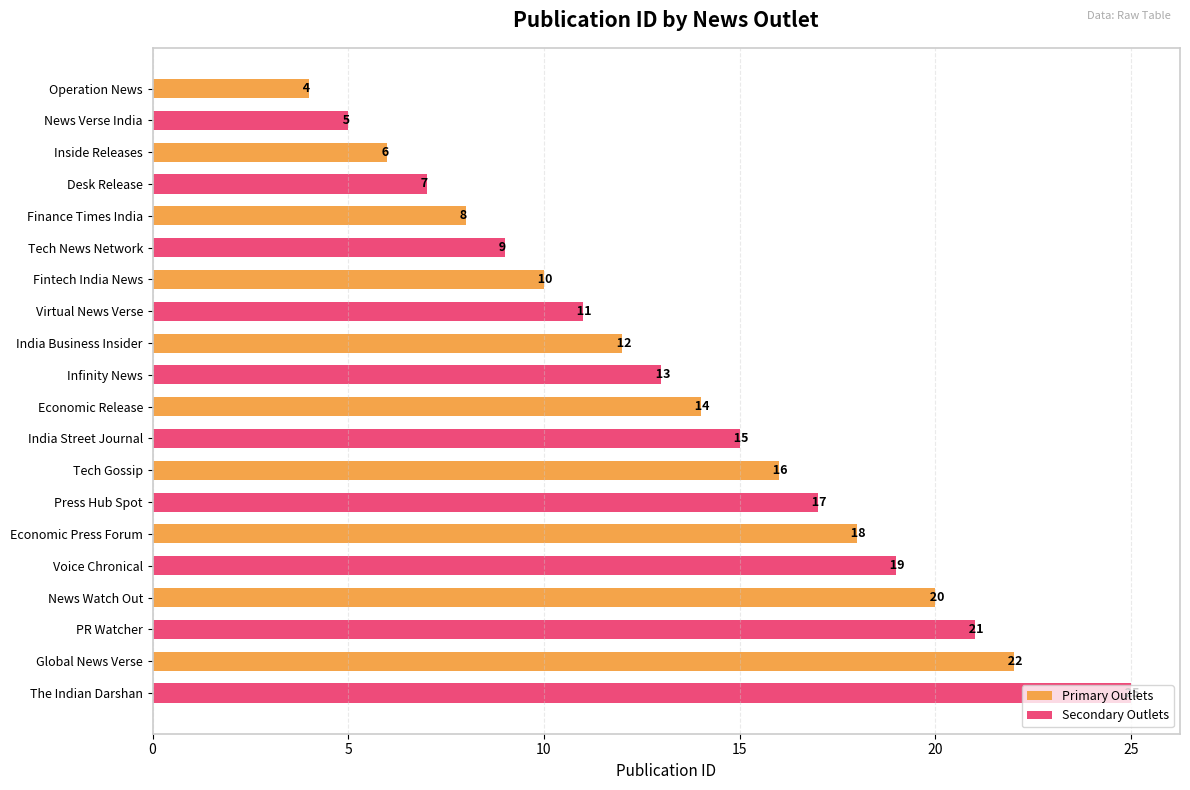

At which label is Secondary Outlets closest to 15?

Economic Release